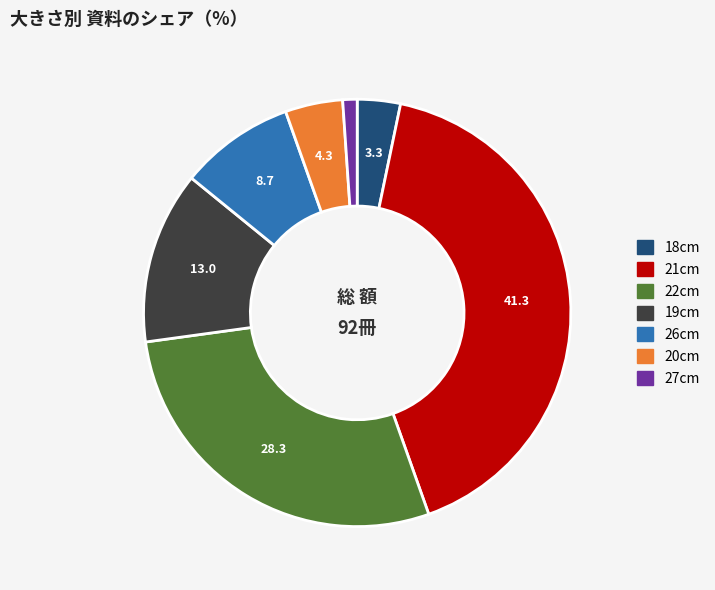

True or false: 21cm accounts for 32% of the total.

False